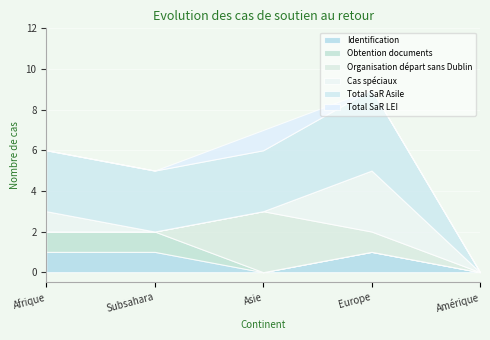

At which category does Identification reach its first local valley?

Asie